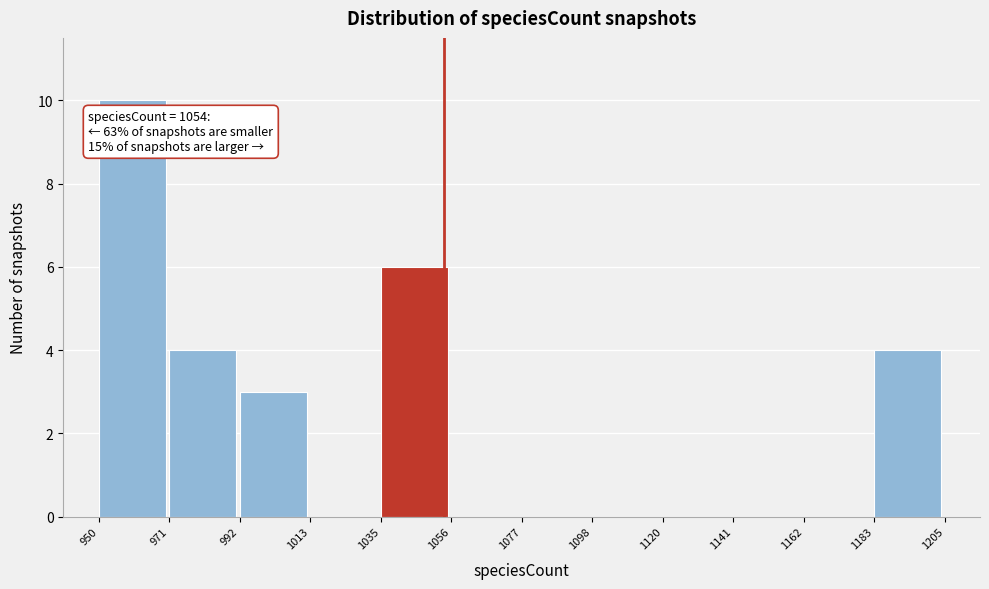

Over which range of the x-axis is the bar tallest?

950 to 971